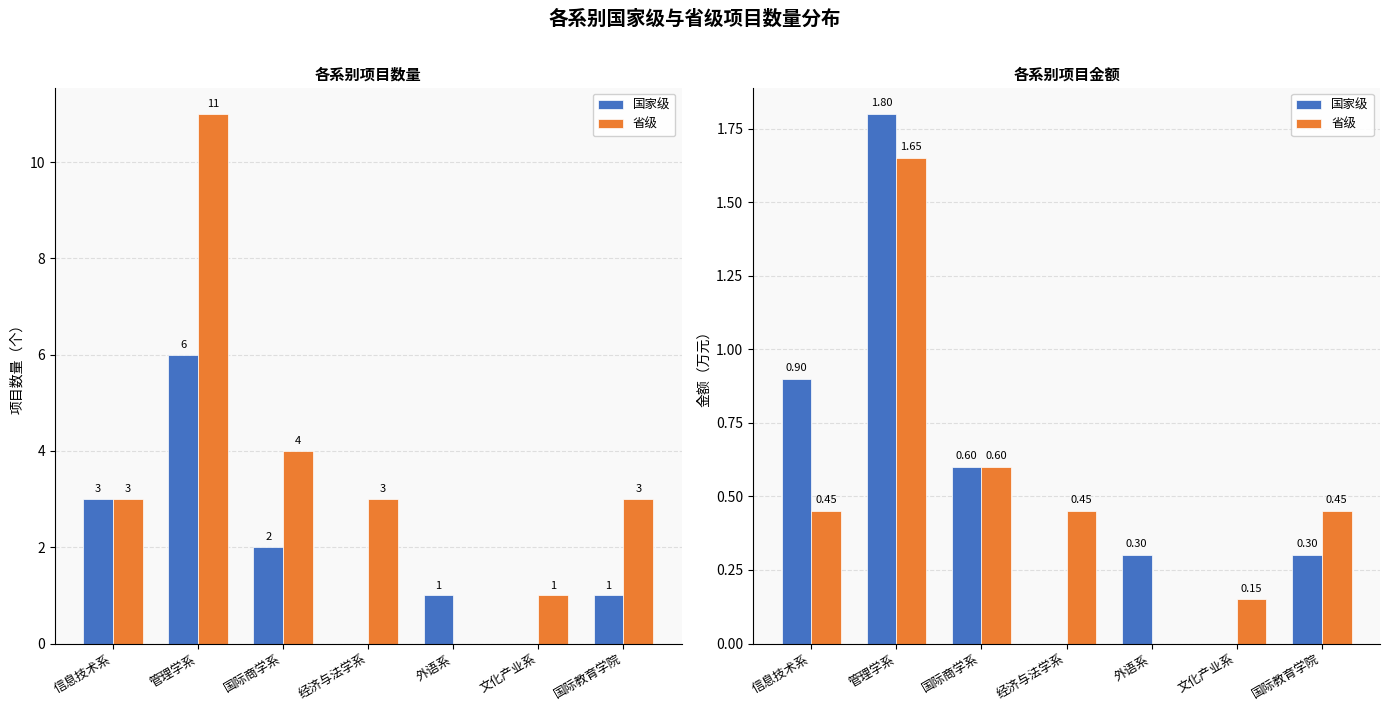

List the series in order of their peak value, lowest first.

省级, 国家级